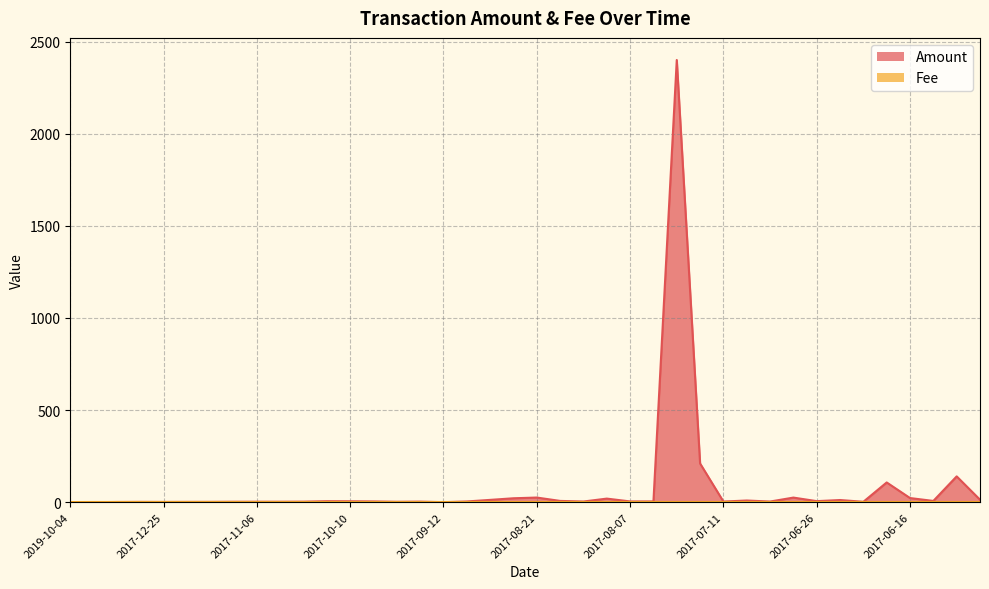

What is the difference between the maximum and minimum values in the Amount series?

2400.0